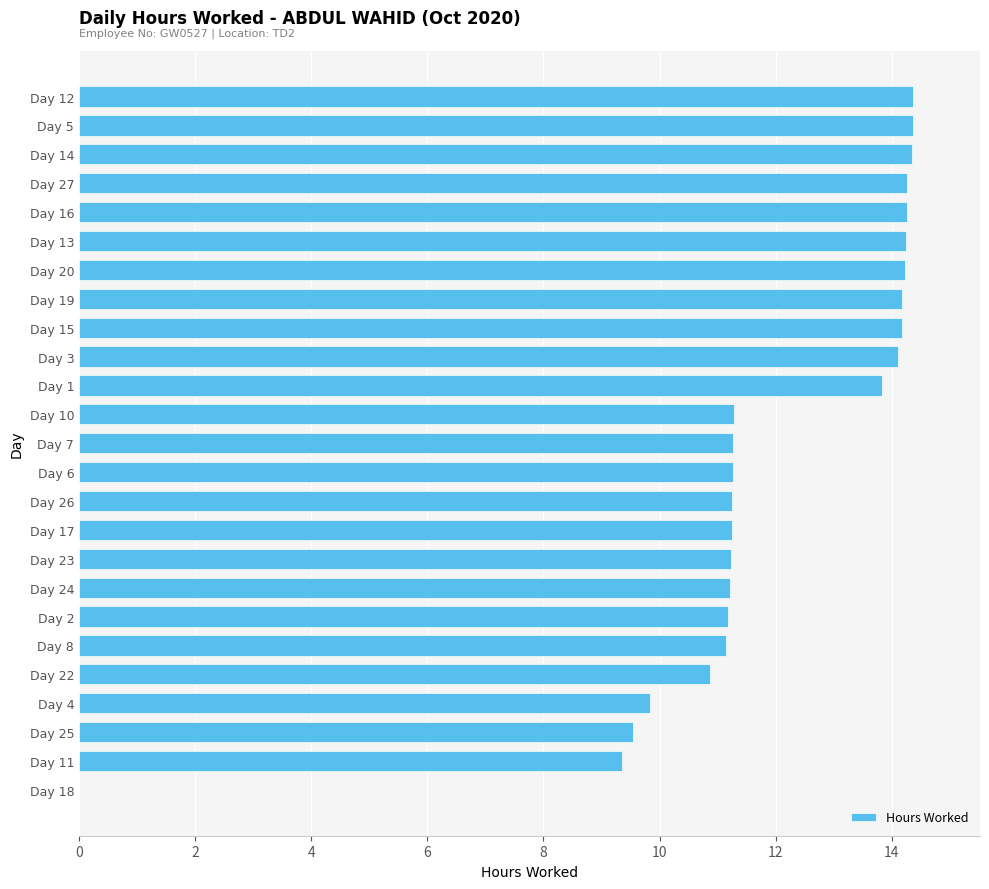

What is the greatest value displayed?

14.4